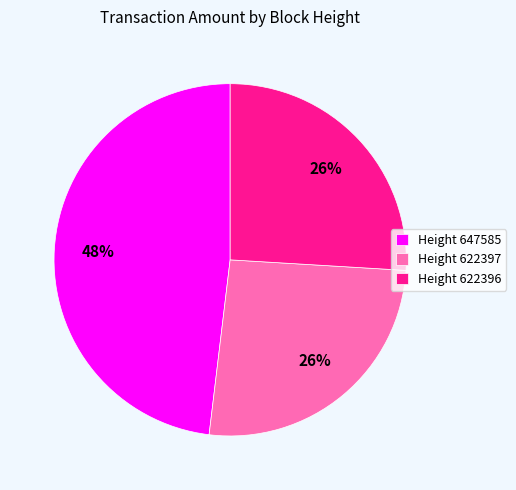

What is the largest slice in the pie chart?

Height 647585